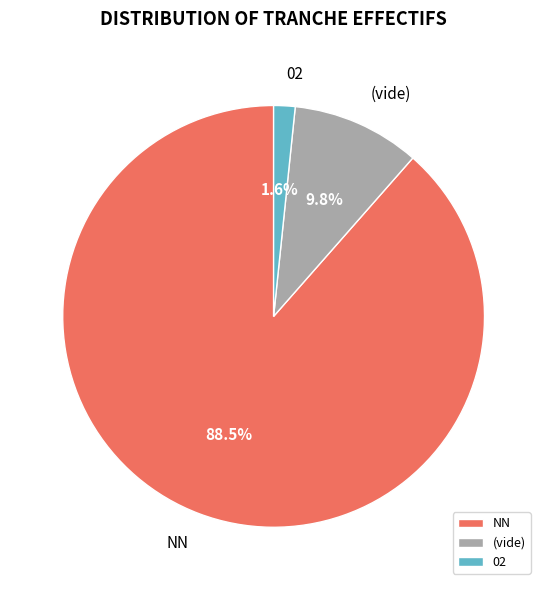

What is the majority slice?

NN